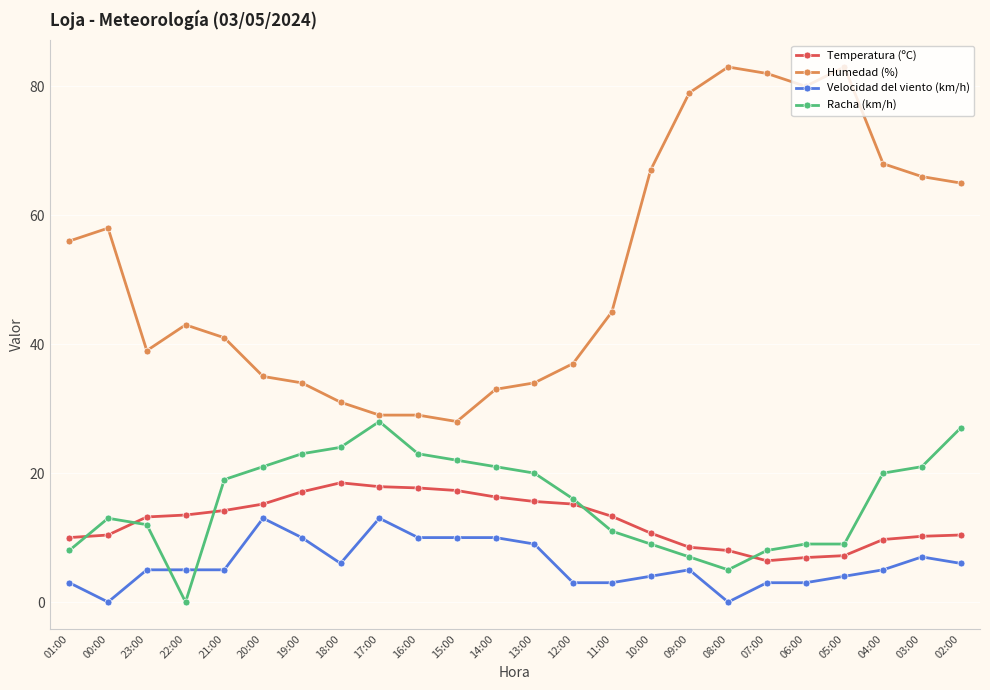

True or false: Velocidad del viento (km/h) and Humedad (%) intersect in this chart.

False